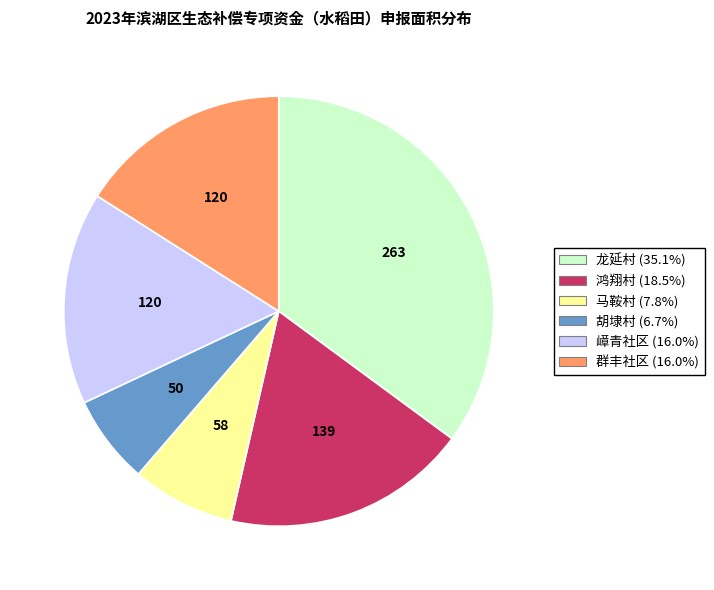

Approximately how many times larger is the value at 嶂青社区 compared to 鸿翔村?

0.9